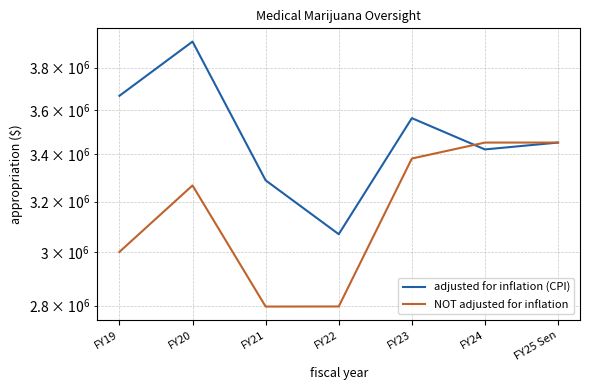

How many categories are shown in the chart?

7